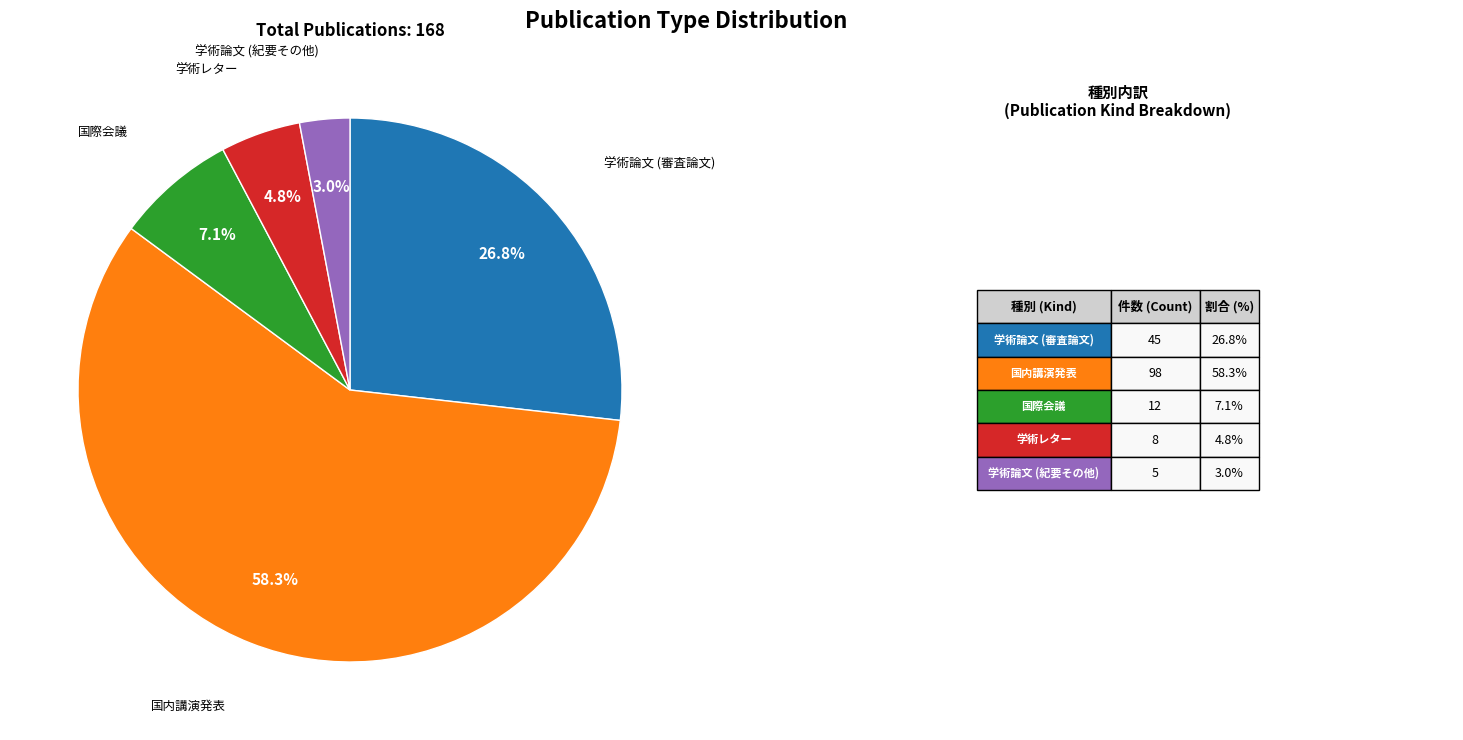

How many segments does this pie chart have?

5